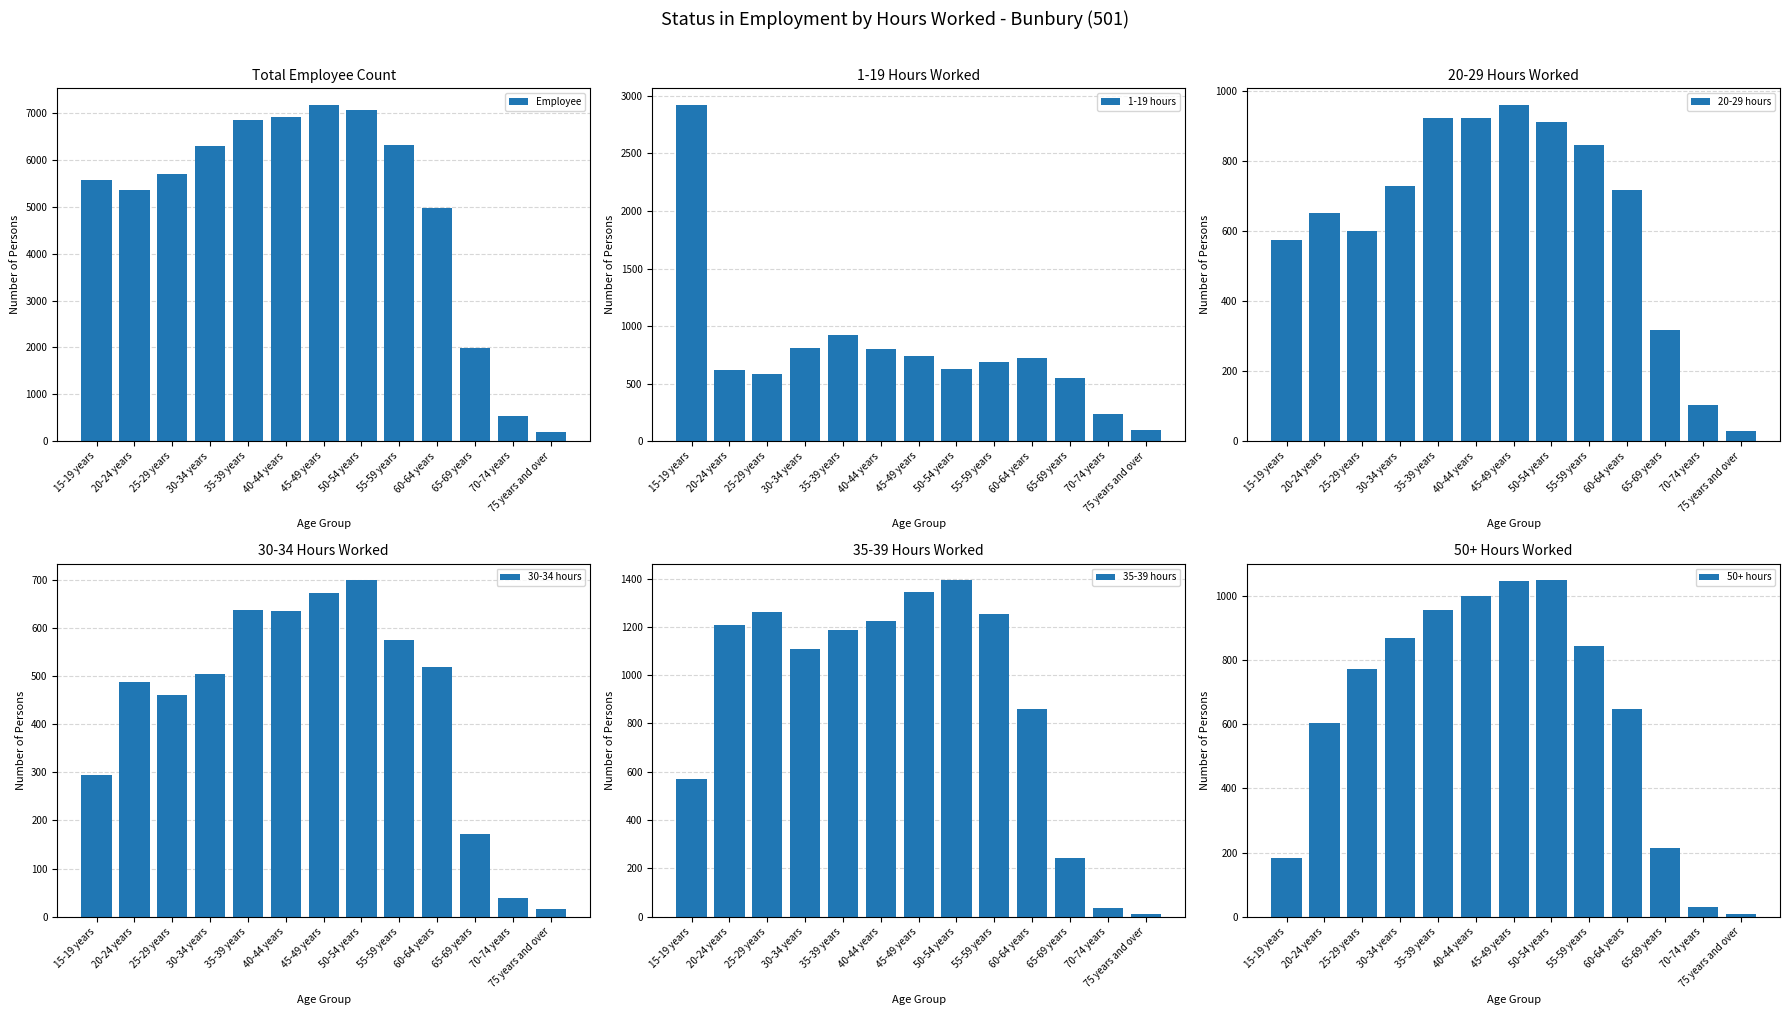

At which label is 20-29 hours closest to 494?

15-19 years